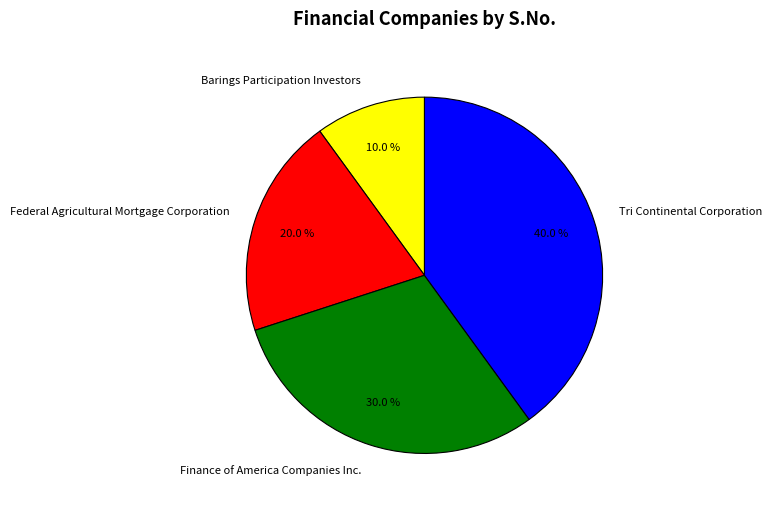

Which slice is the smallest?

Barings Participation Investors